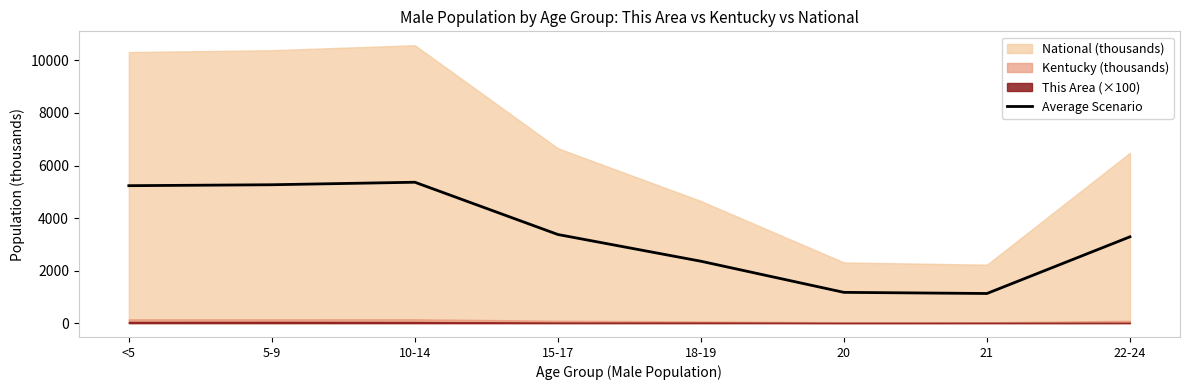

What is the ratio of the value at <5 to the value at 20?

4.5